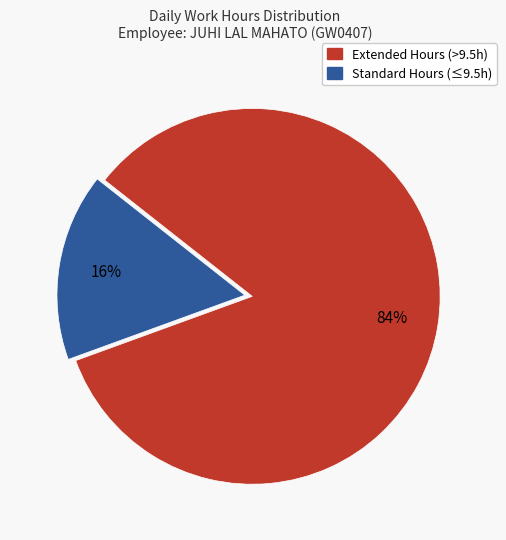

Does any single category account for the majority?

Yes